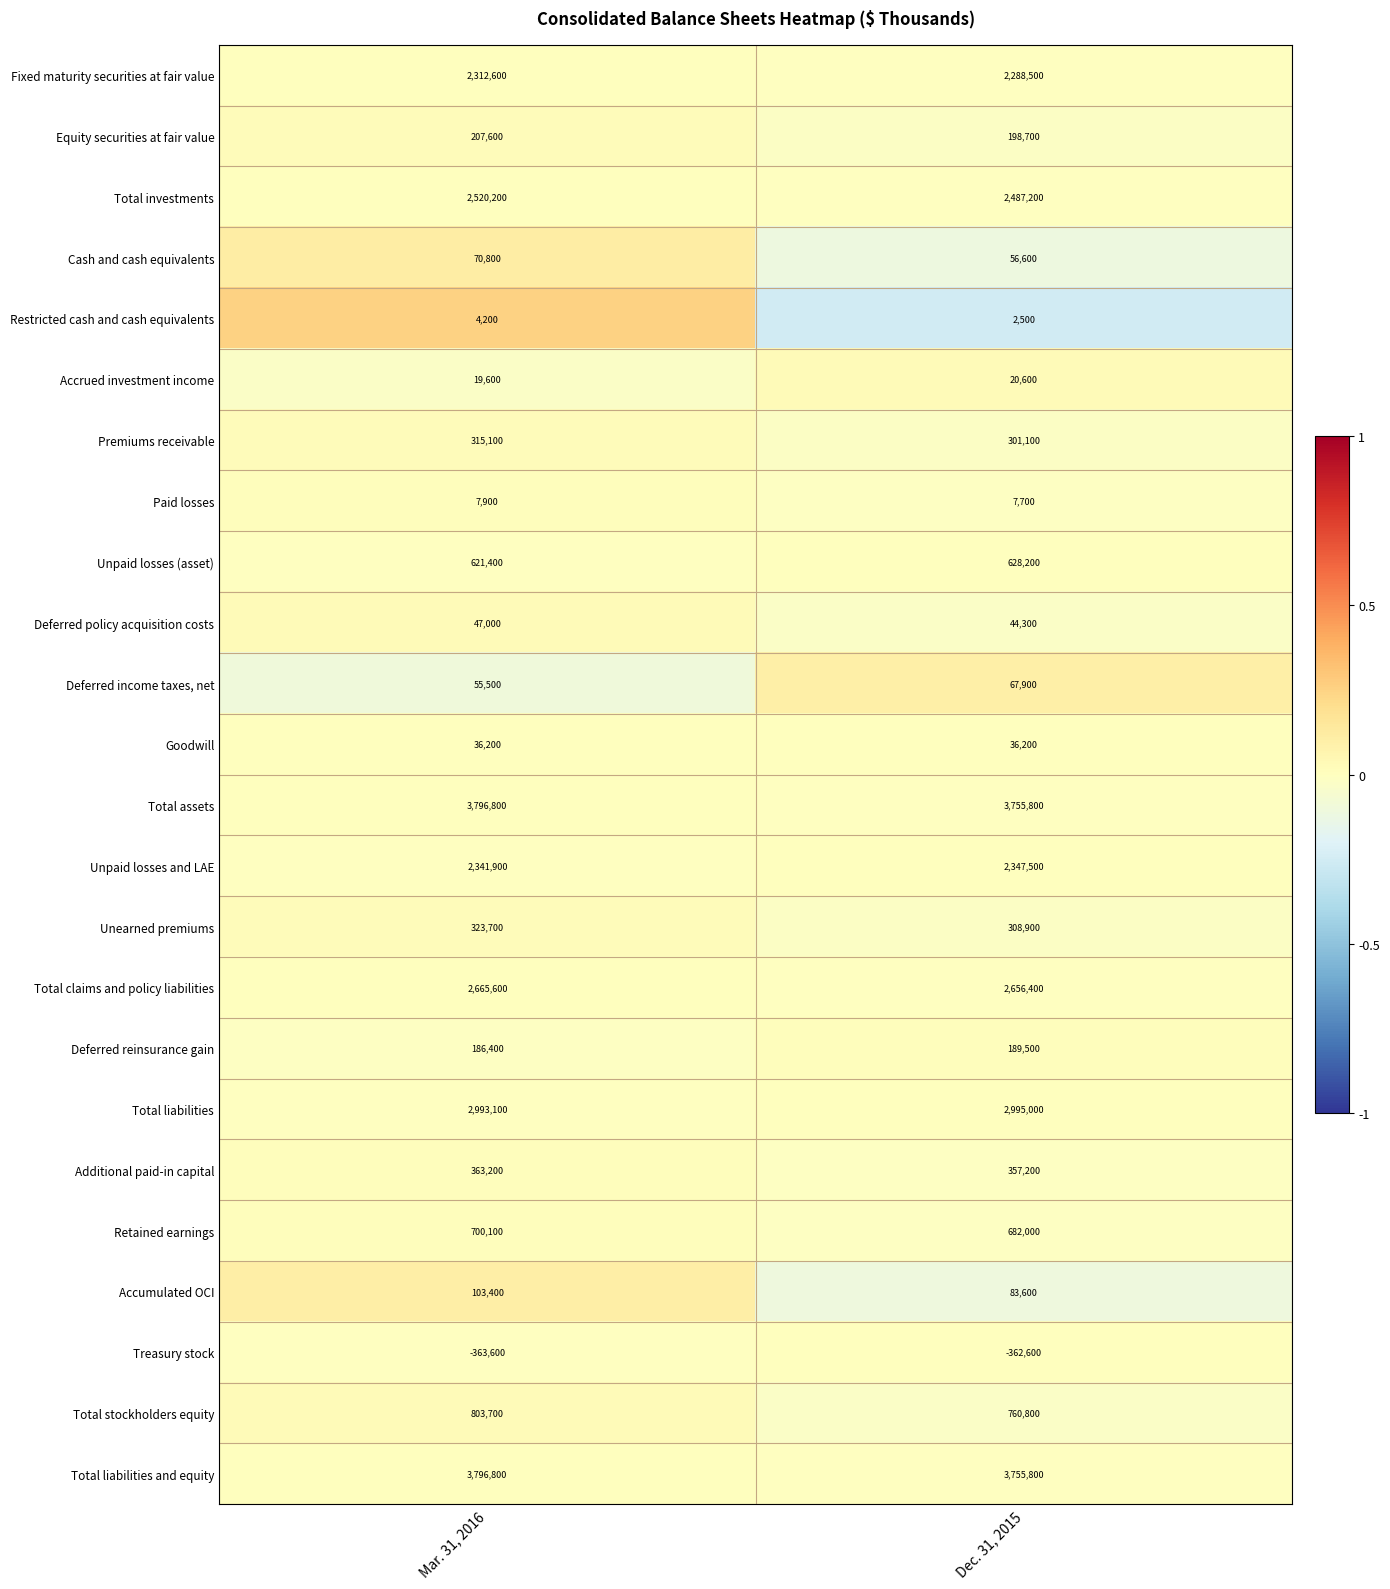

At how many categories does at least one series exceed 0?

2